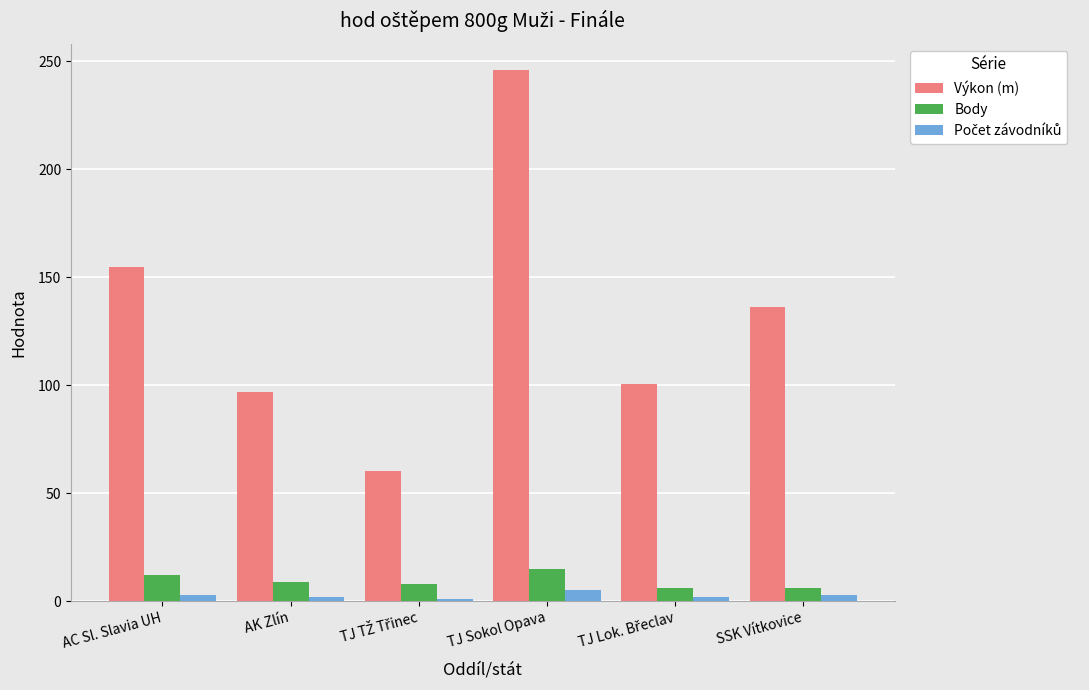

Which series has the largest total across all categories?

Výkon (m)